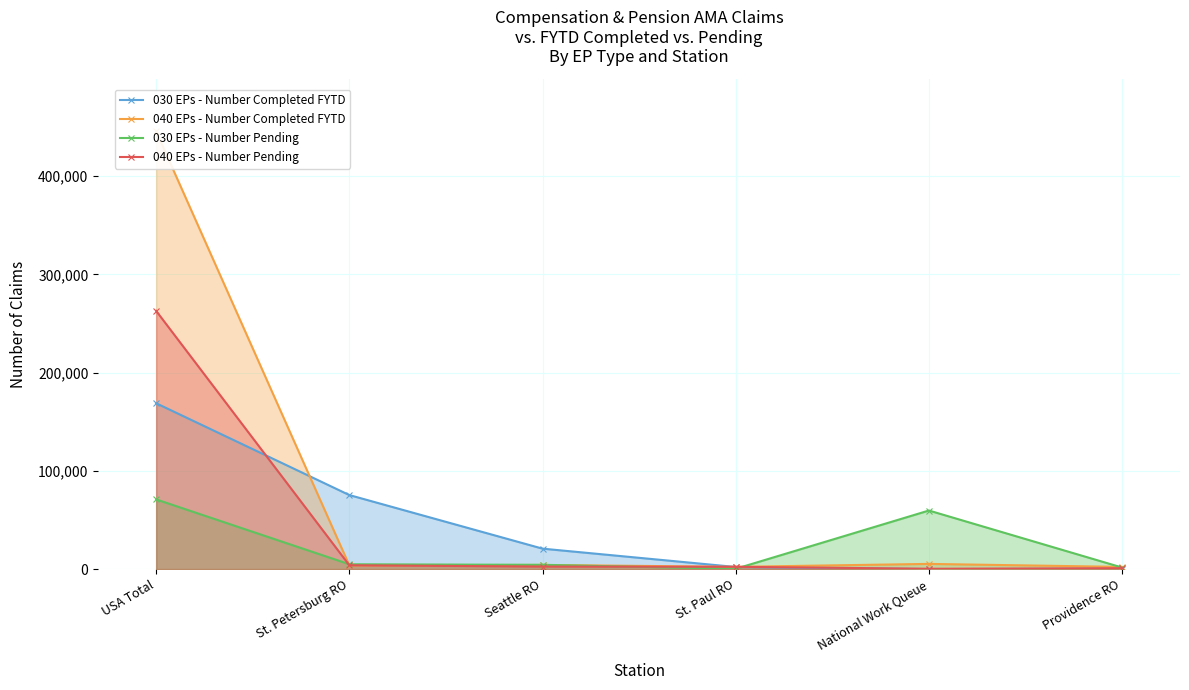

Rank the series at Providence RO from highest to lowest value.

040 EPs - Number Completed FYTD, 030 EPs - Number Pending, 040 EPs - Number Pending, 030 EPs - Number Completed FYTD